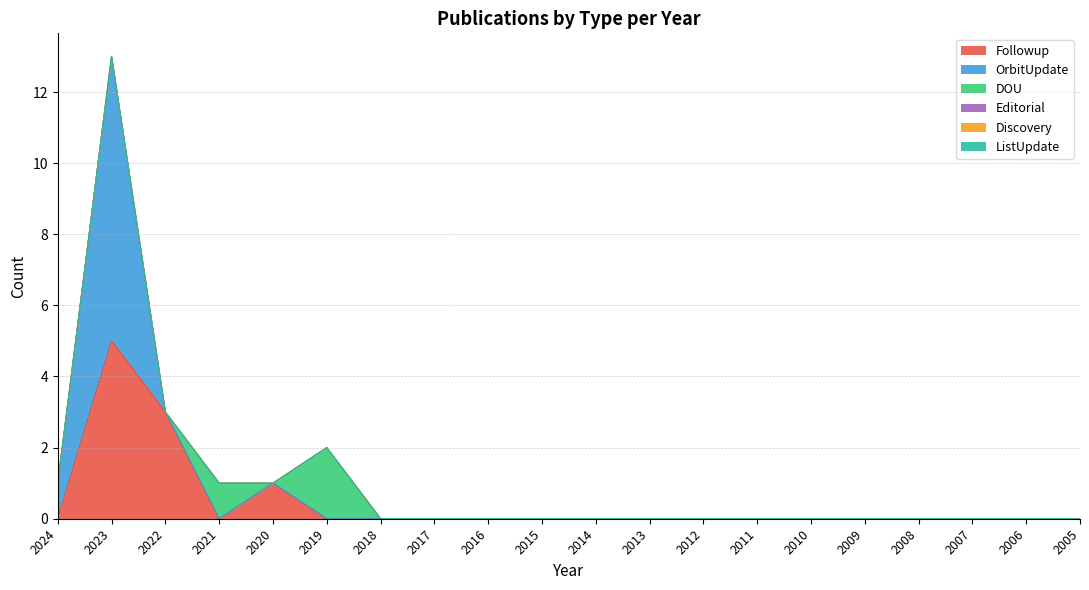

Which series has the widest spread of values?

OrbitUpdate